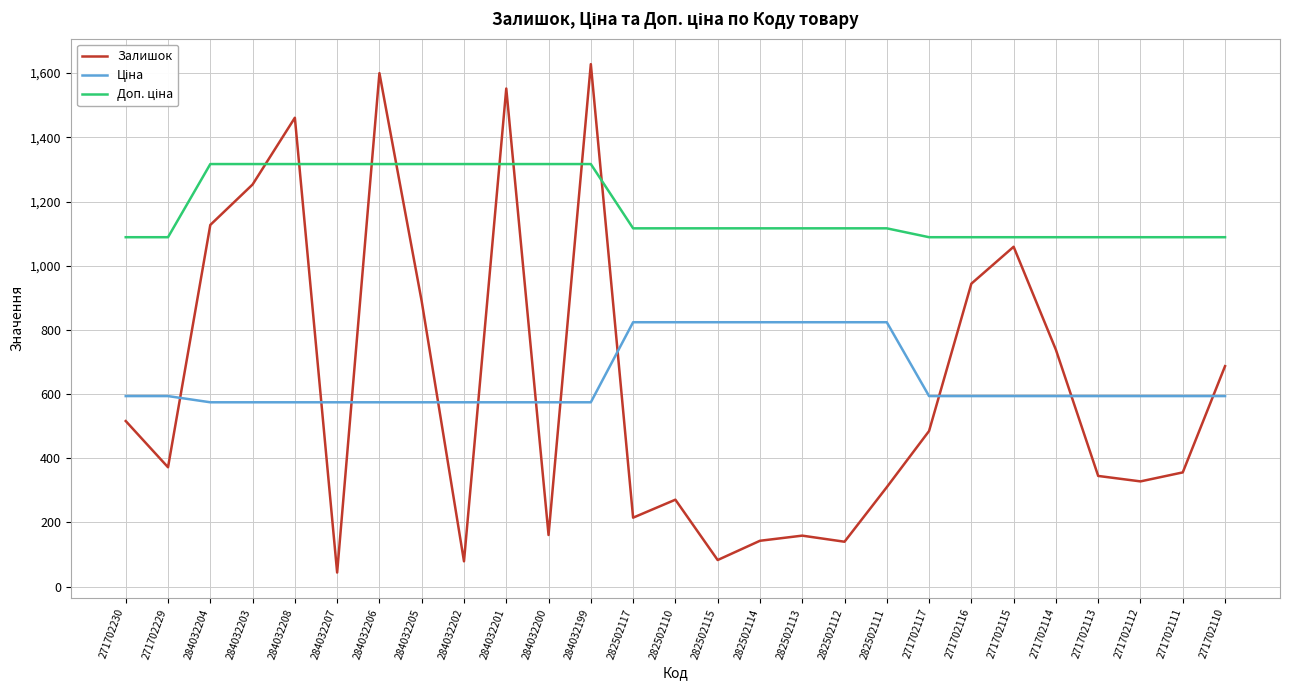

Between 271702230 and 284032201, which series saw the biggest shift?

Залишок